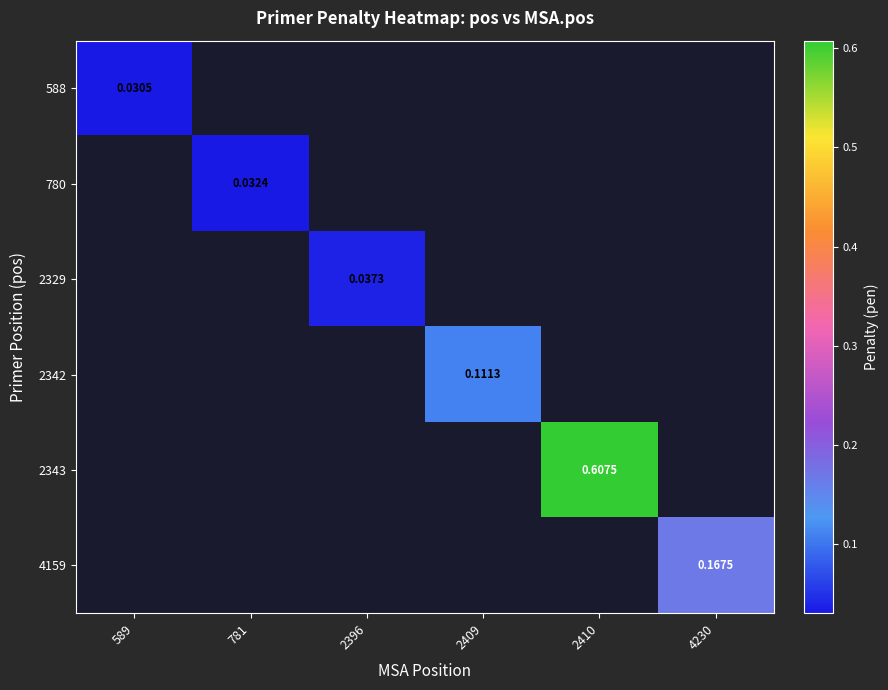

How many data points does each series have?

6